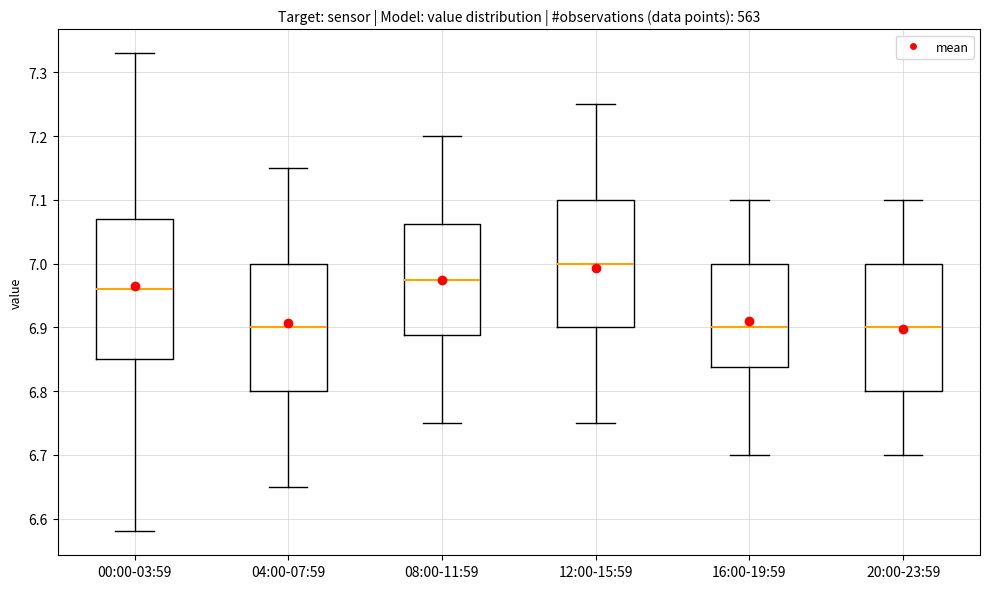

Where is the upper edge of the box for 00:00-03:59 on the y-axis? The values are not printed on the chart, so give them approximately, as read against the axis.

7.07